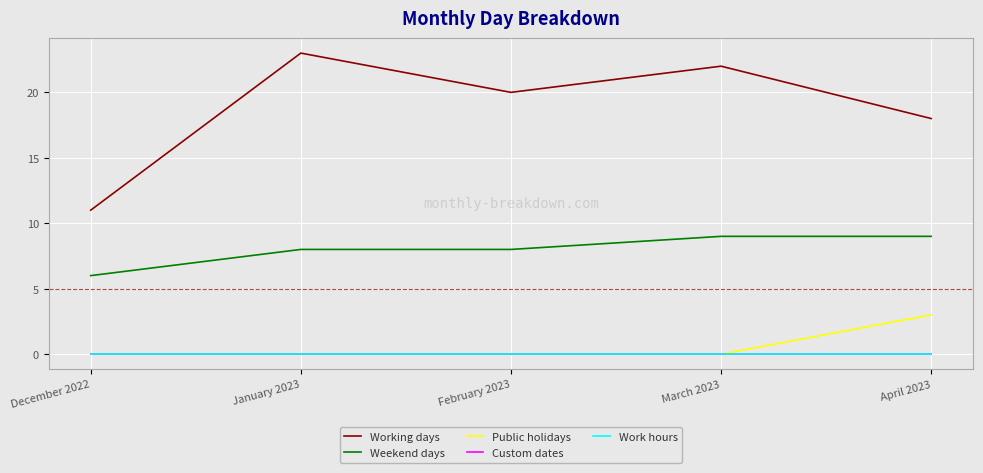

Rank the series at February 2023 from highest to lowest value.

Working days, Weekend days, Public holidays, Custom dates, Work hours